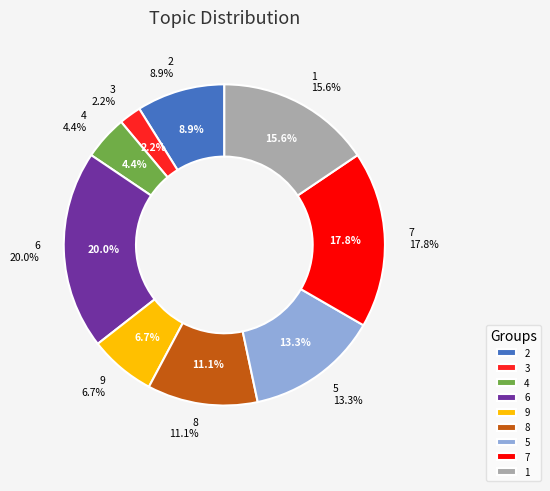

Count the number of slices in the pie.

9